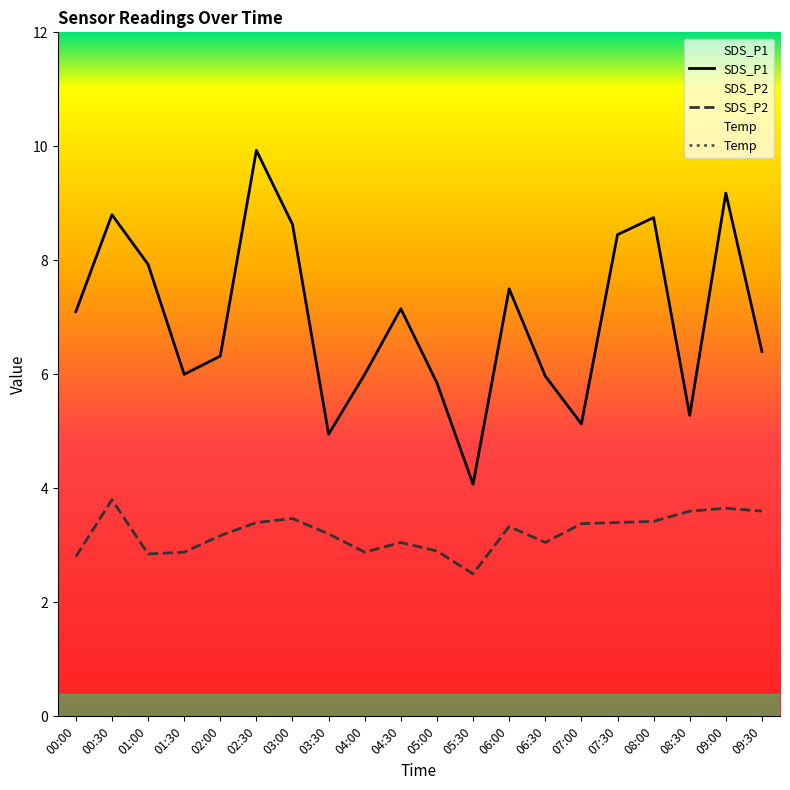

The SDS_P2 series shows 5.3 at 08:30. True or false?

False